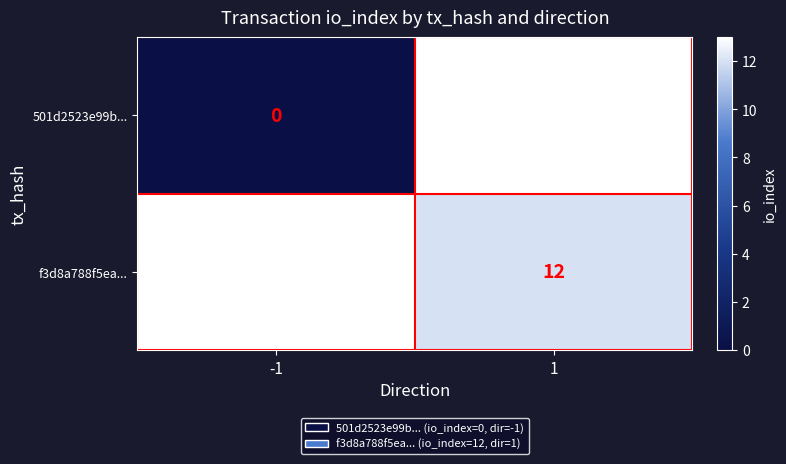

The value of f3d8a788f5ea... at 1 is 3. True or false?

False